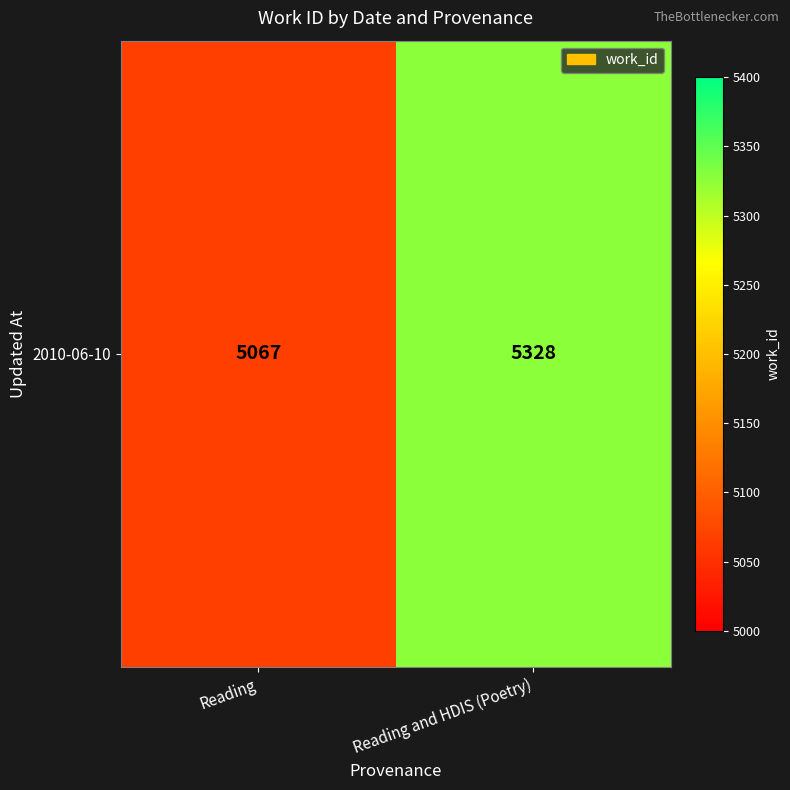

Where is the data nearest to the value 5197?

Reading